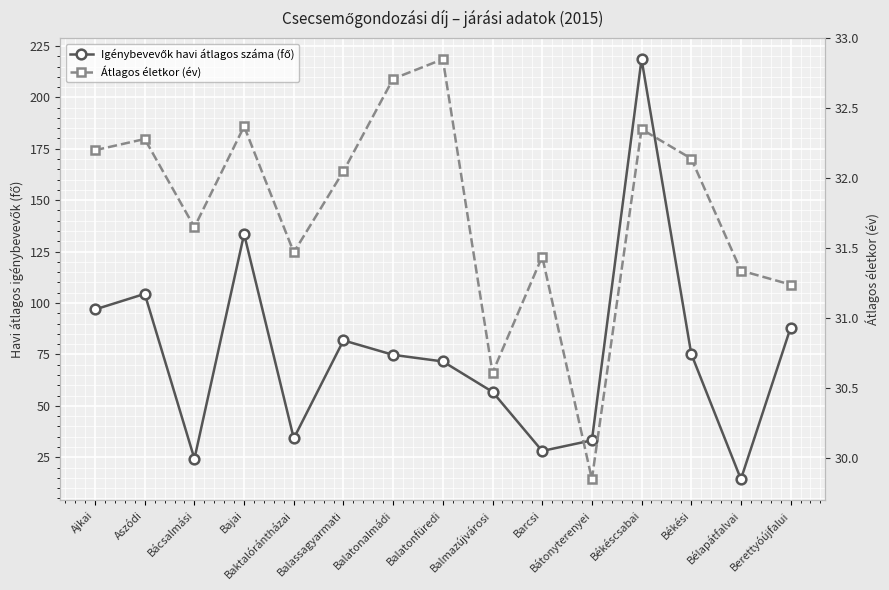

Rank the series by their average value, from lowest to highest.

Átlagos életkor (év), Igénybevevők havi átlagos száma (fő)